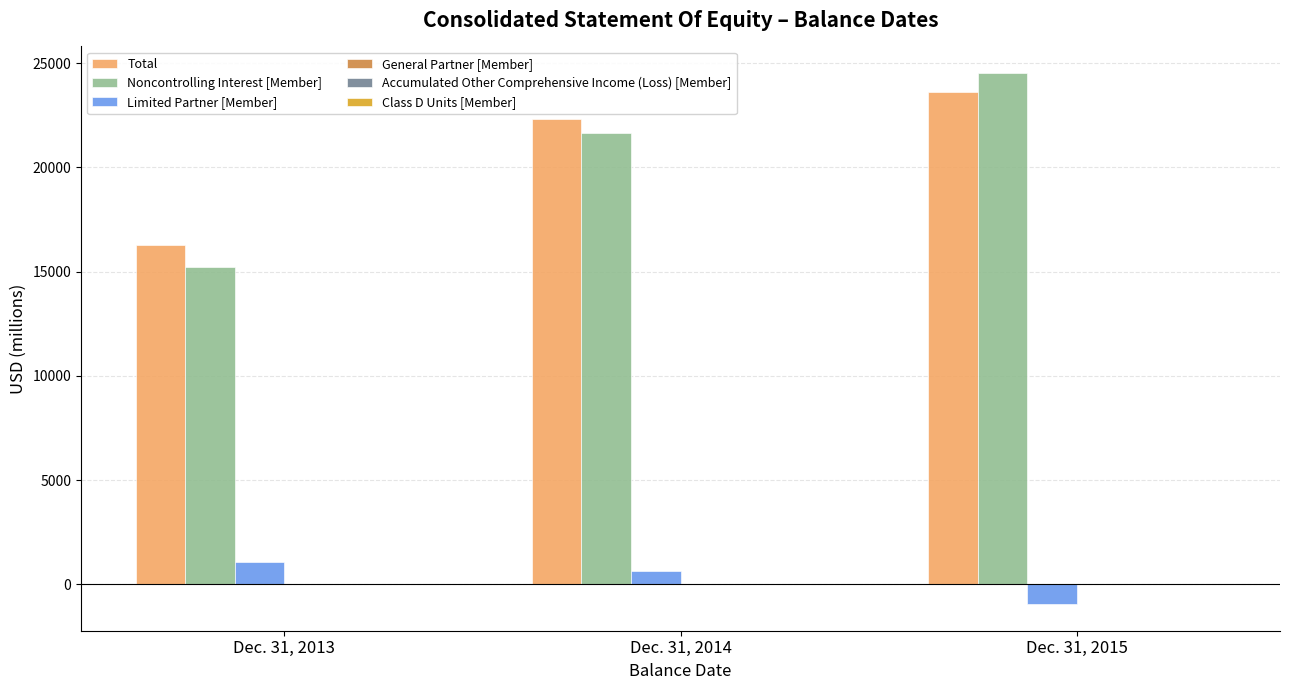

Which series changed the most between Dec. 31, 2013 and Dec. 31, 2014?

Noncontrolling Interest [Member]